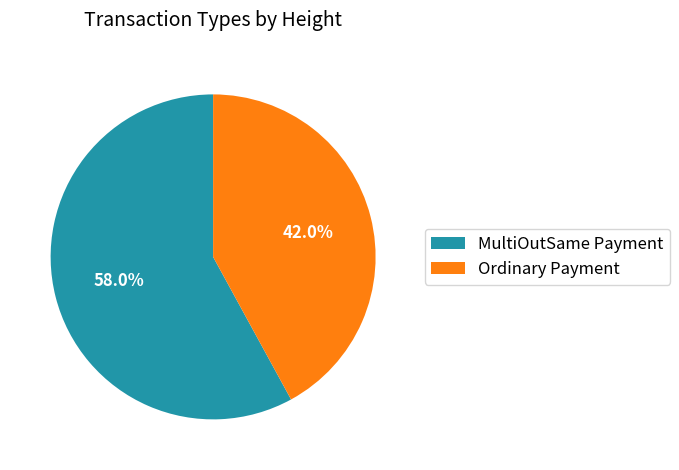

Which category has the smallest portion of the pie?

Ordinary Payment